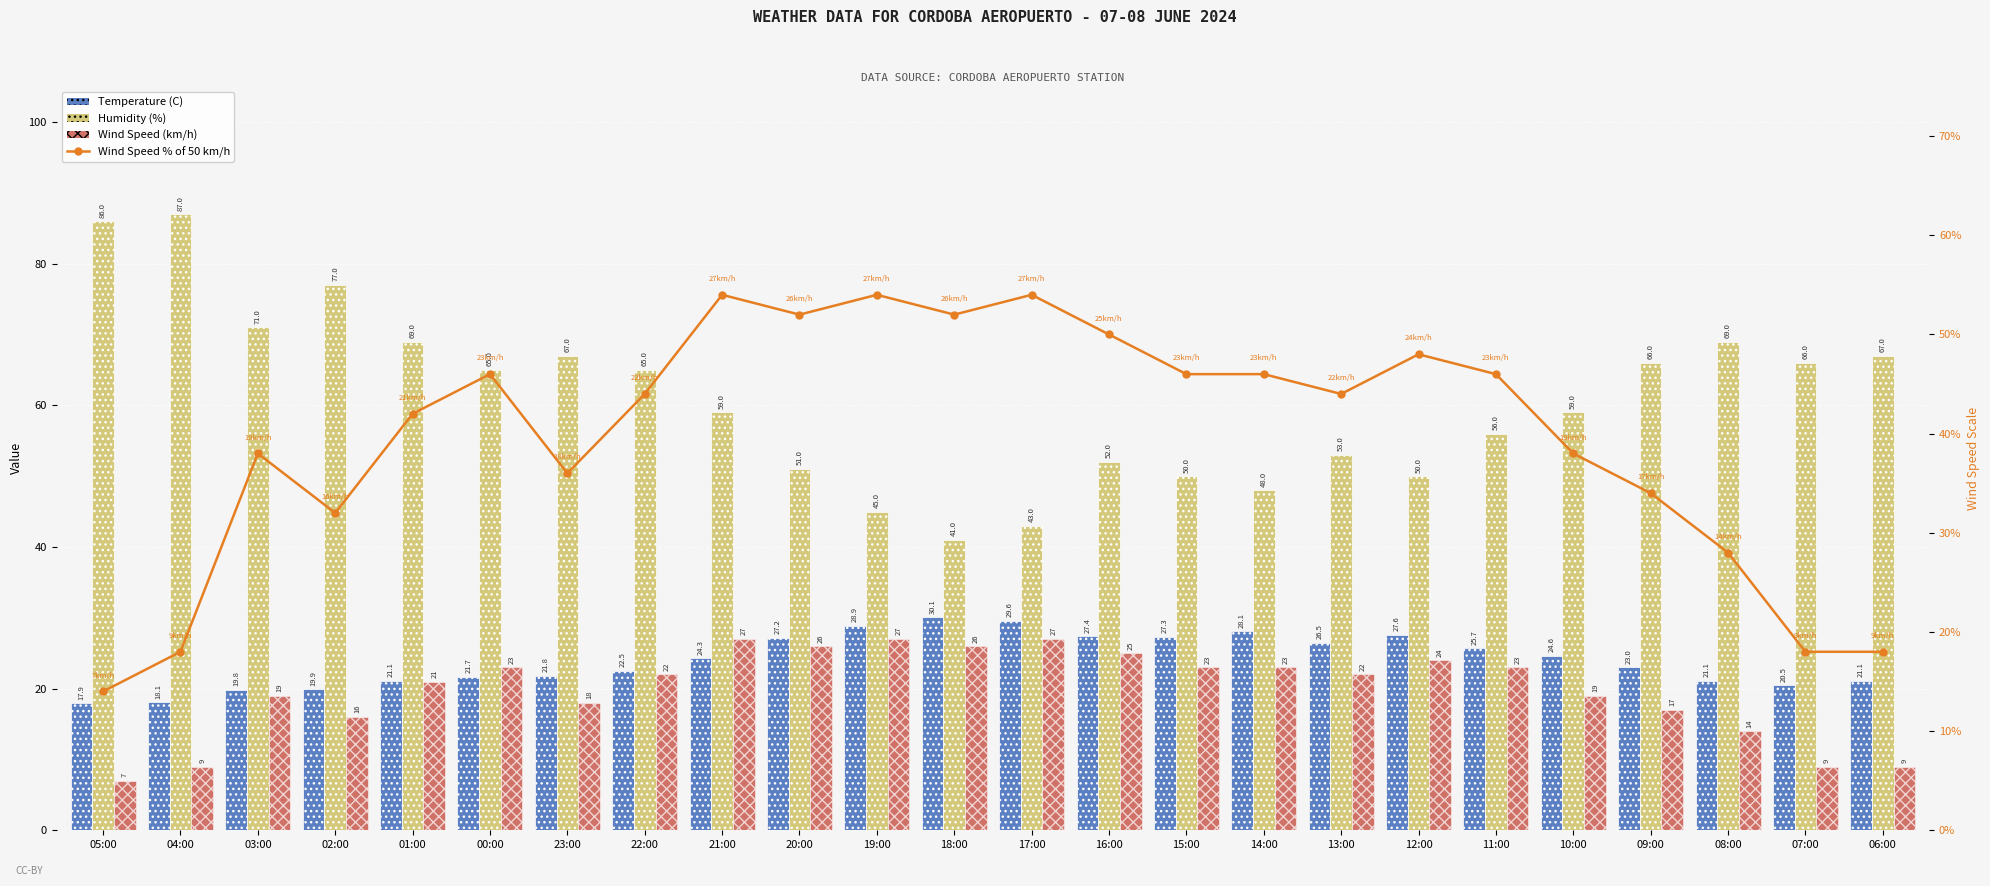

Reading right to left, extract all data points from this chart.

Temperature (C): 06:00=21.1	07:00=20.5	08:00=21.1	09:00=23.0	10:00=24.6	11:00=25.7	12:00=27.6	13:00=26.5	14:00=28.1	15:00=27.3	16:00=27.4	17:00=29.6	18:00=30.1	19:00=28.9	20:00=27.2	21:00=24.3	22:00=22.5	23:00=21.8	00:00=21.7	01:00=21.1	02:00=19.9	03:00=19.8	04:00=18.1	05:00=17.9
Humidity (%): 06:00=67.0	07:00=66.0	08:00=69.0	09:00=66.0	10:00=59.0	11:00=56.0	12:00=50.0	13:00=53.0	14:00=48.0	15:00=50.0	16:00=52.0	17:00=43.0	18:00=41.0	19:00=45.0	20:00=51.0	21:00=59.0	22:00=65.0	23:00=67.0	00:00=65.0	01:00=69.0	02:00=77.0	03:00=71.0	04:00=87.0	05:00=86.0
Wind Speed (km/h): 06:00=9.0	07:00=9.0	08:00=14.0	09:00=17.0	10:00=19.0	11:00=23.0	12:00=24.0	13:00=22.0	14:00=23.0	15:00=23.0	16:00=25.0	17:00=27.0	18:00=26.0	19:00=27.0	20:00=26.0	21:00=27.0	22:00=22.0	23:00=18.0	00:00=23.0	01:00=21.0	02:00=16.0	03:00=19.0	04:00=9.0	05:00=7.0
Wind Speed % of 50 km/h: 06:00=18.0	07:00=18.0	08:00=28.0	09:00=34.0	10:00=38.0	11:00=46.0	12:00=48.0	13:00=44.0	14:00=46.0	15:00=46.0	16:00=50.0	17:00=54.0	18:00=52.0	19:00=54.0	20:00=52.0	21:00=54.0	22:00=44.0	23:00=36.0	00:00=46.0	01:00=42.0	02:00=32.0	03:00=38.0	04:00=18.0	05:00=14.0